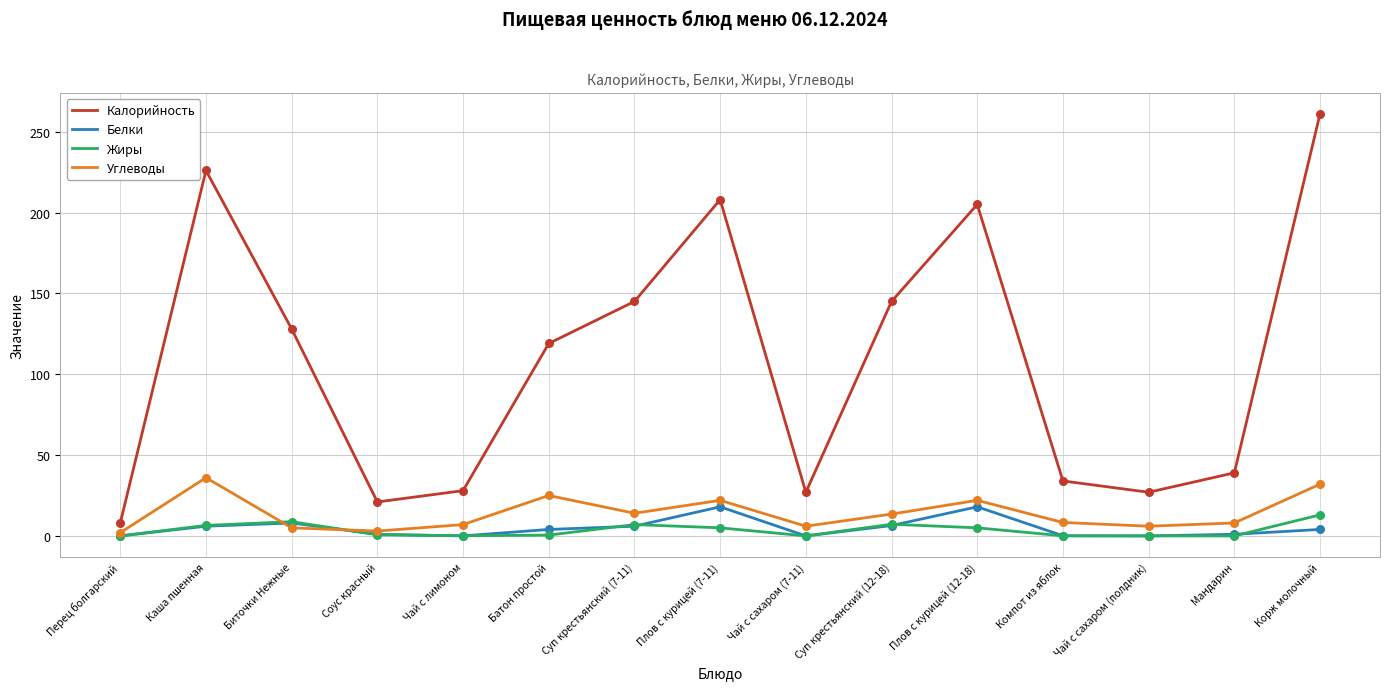

What is the total value across all series at Компот из яблок?

42.5